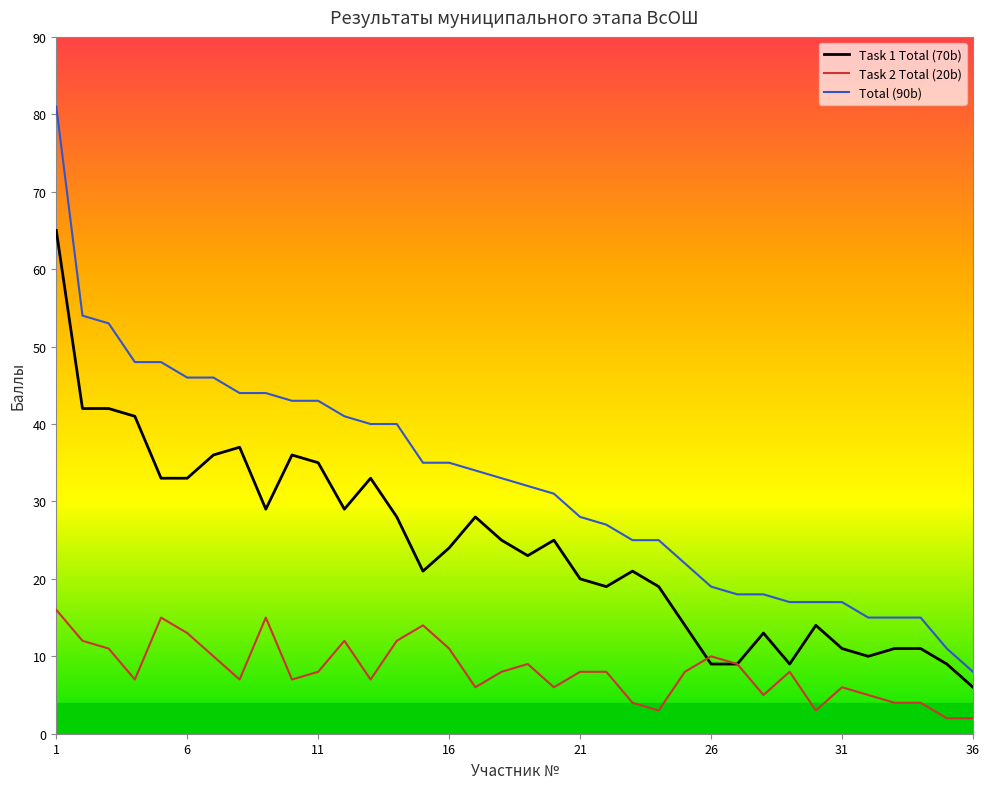

True or false: Task 1 Total (70b) has more than 1 points higher than both neighbors.

True